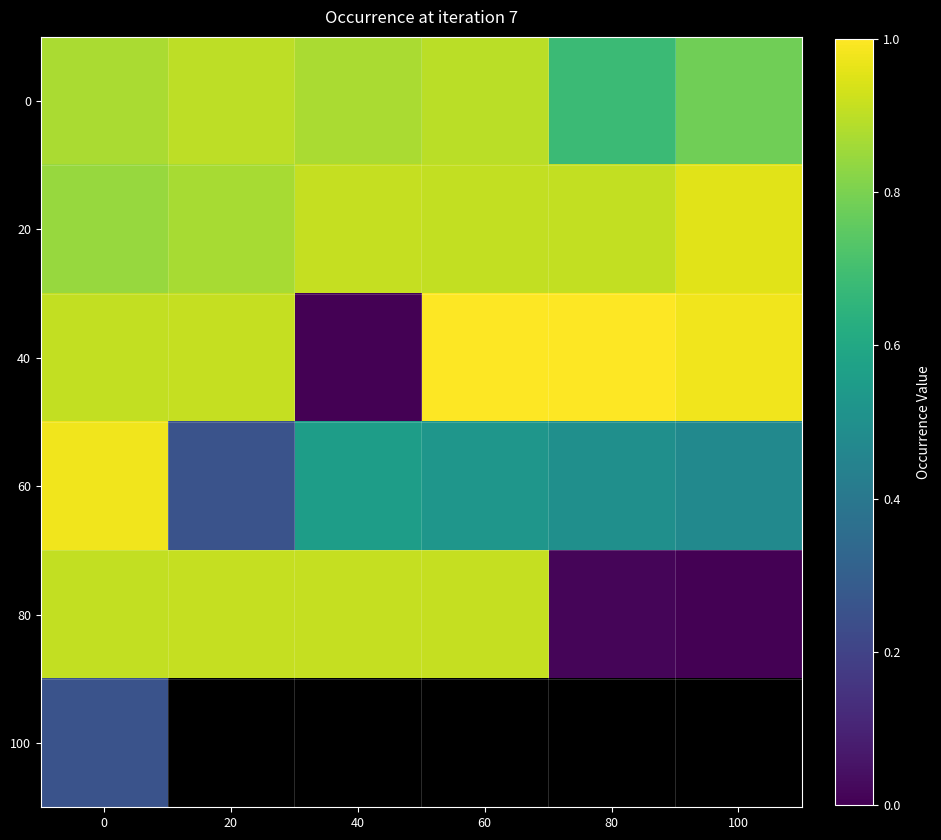

At which label is 40 closest to 0?

40